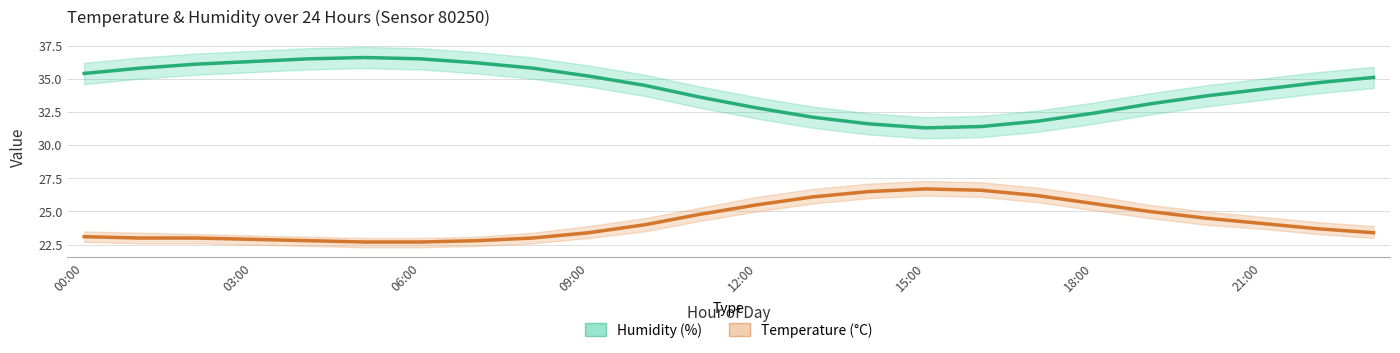

What is the total value across all series at 21:00?

59.0